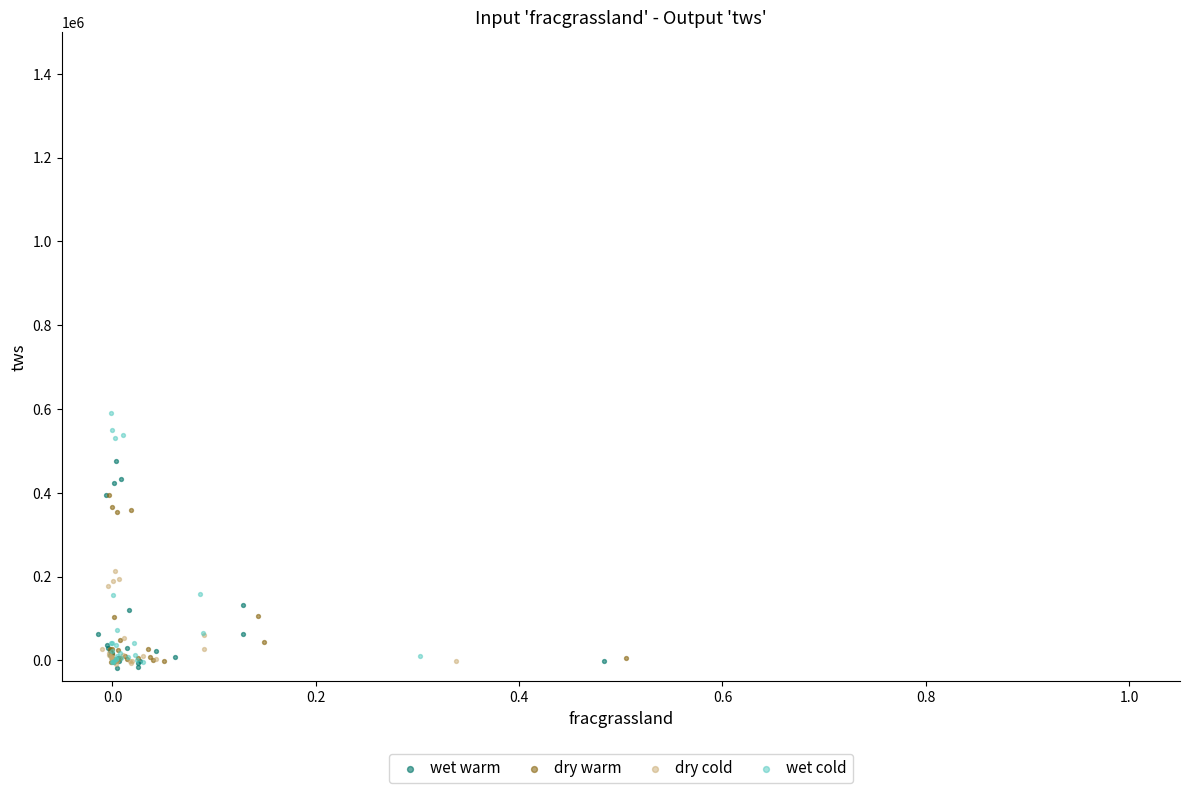

Which series has the largest Y range (max minus min)?

wet cold